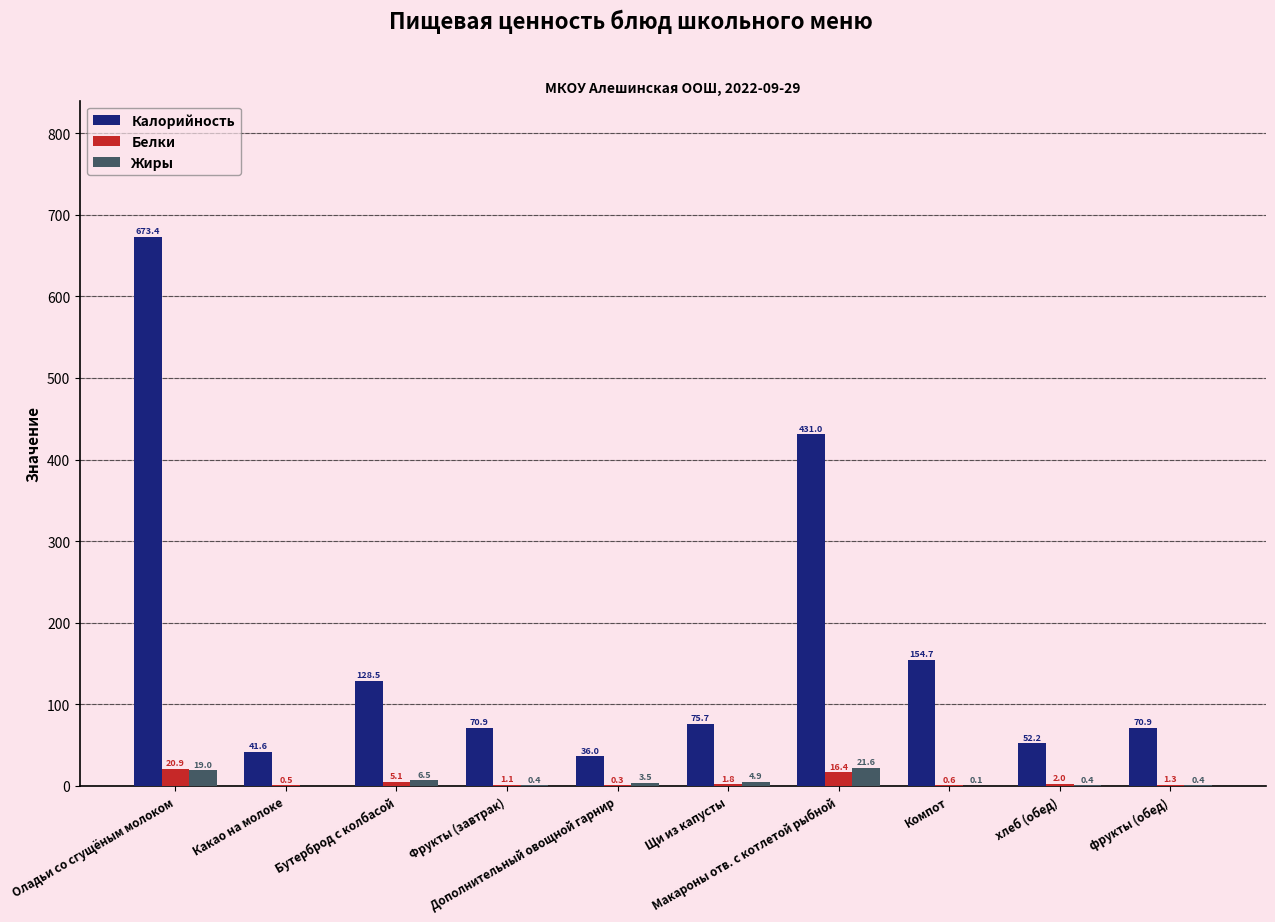

Which series has the largest total across all categories?

Калорийность